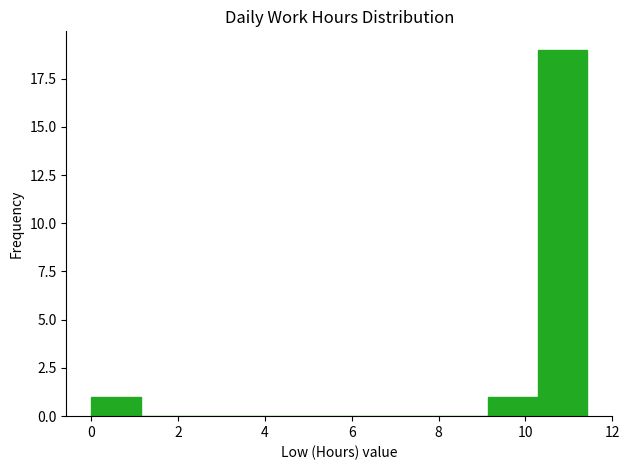

Reading left to right, transcribe this chart: for each bar, give the range it covers on the x-axis and its height. Neither the bar edges nor the heights are printed on the chart, so give them approximately, as read against the axes.

0.0 to 1.2: 1
1.2 to 2.2: 0
2.2 to 3.4: 0
3.4 to 4.6: 0
4.6 to 5.8: 0
5.8 to 6.8: 0
6.8 to 8.0: 0
8.0 to 9.2: 0
9.2 to 10.2: 1
10.2 to 11.4: 19